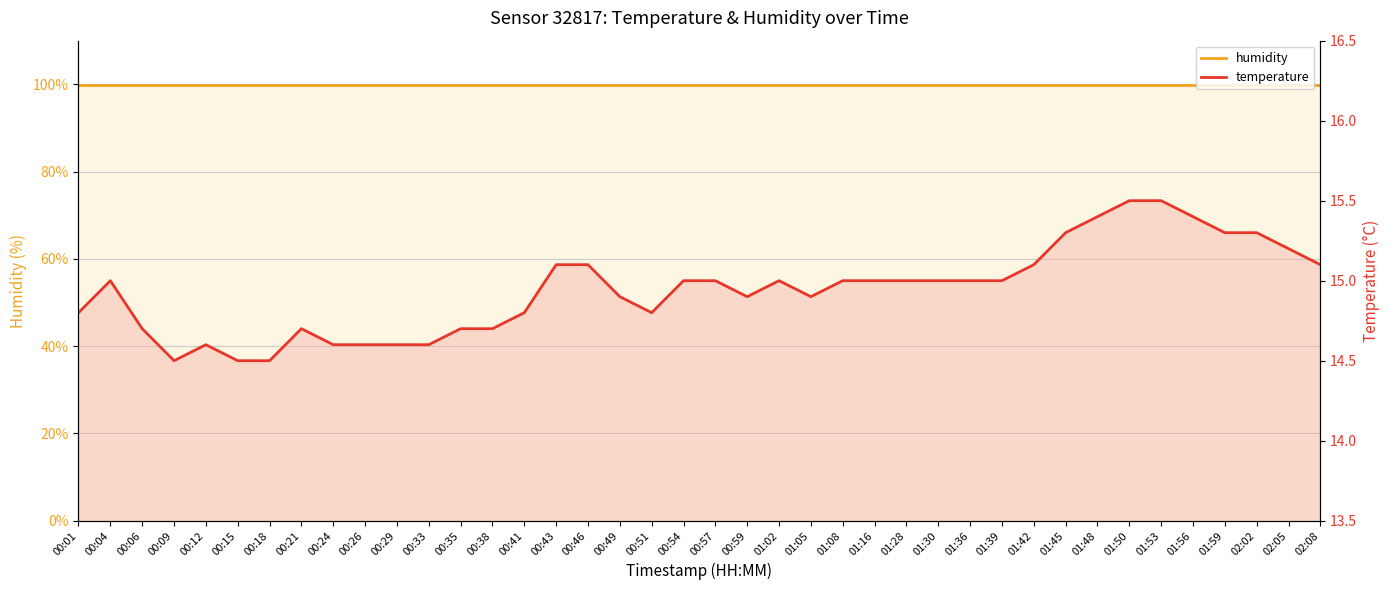

What is the label of the 40th point from the right?

00:01